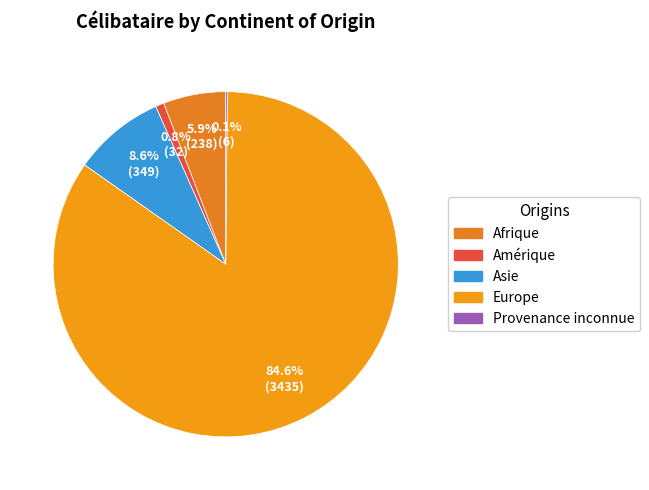

Approximately how many times larger is the value at Europe compared to Afrique?

14.4